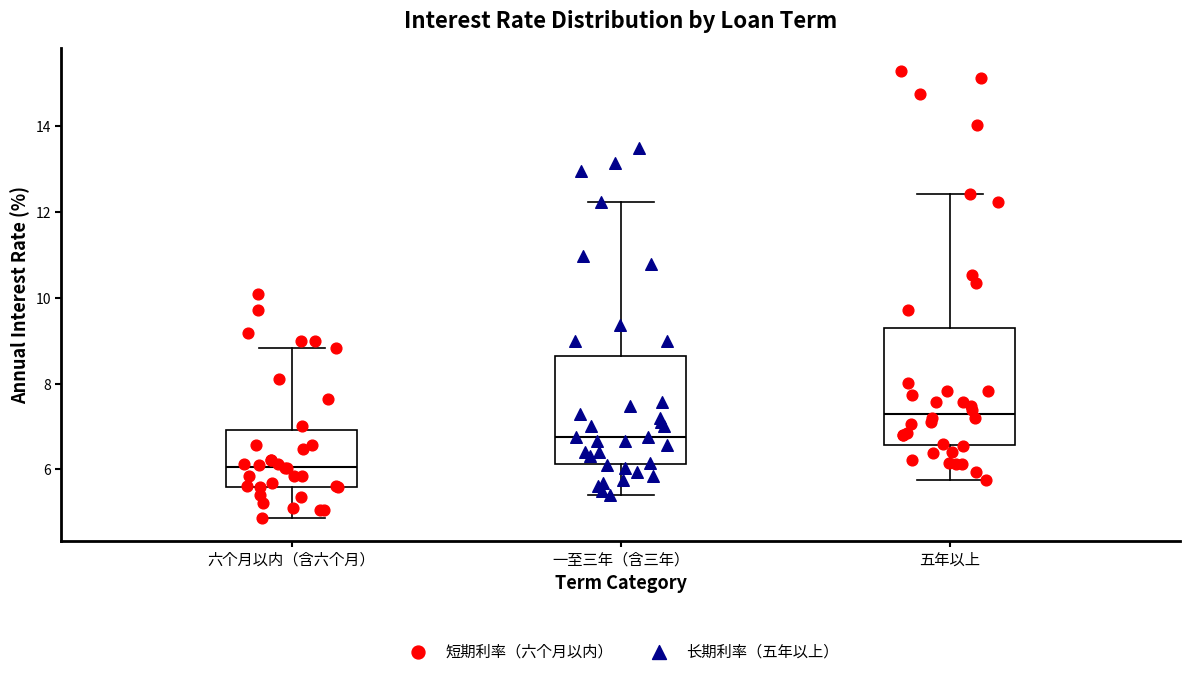

Which box has the highest median line?

五年以上